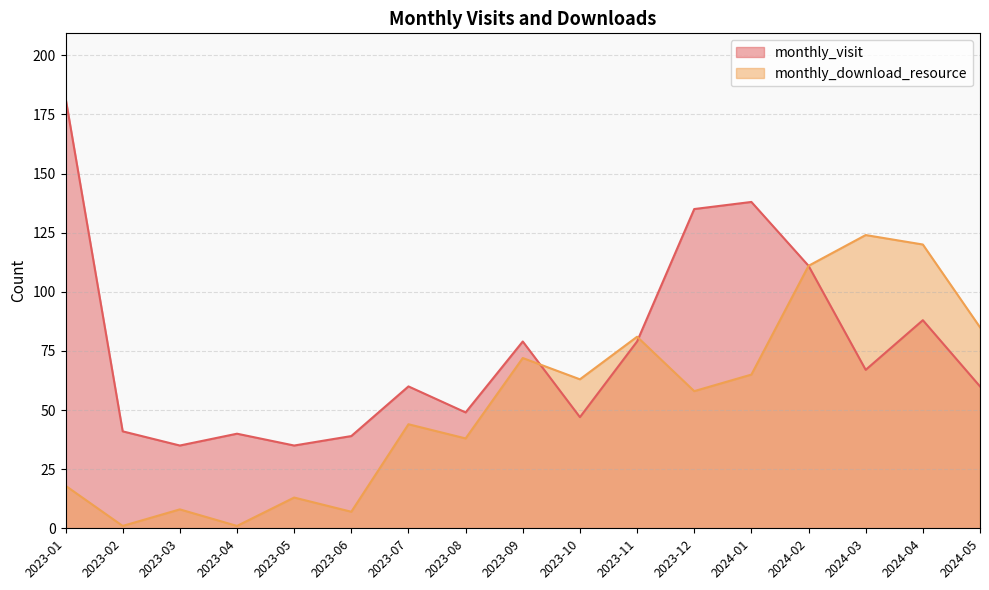

Which category has the highest value across all series?

2023-01